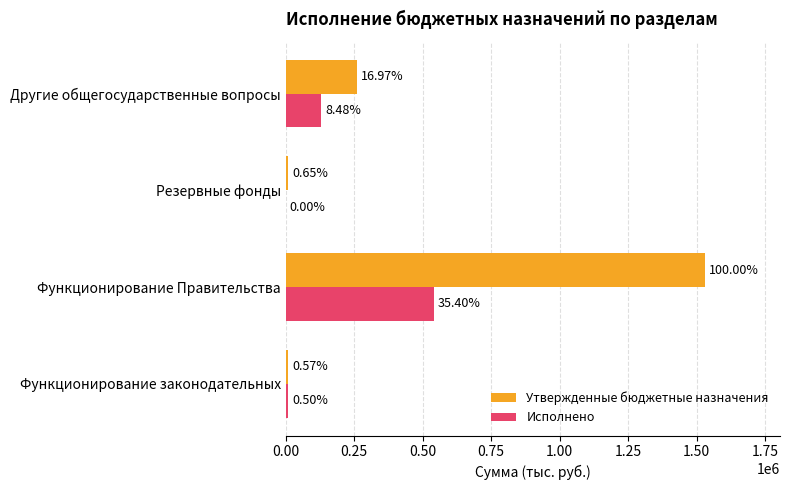

What is the average value of the Исполнено series?

169645.7